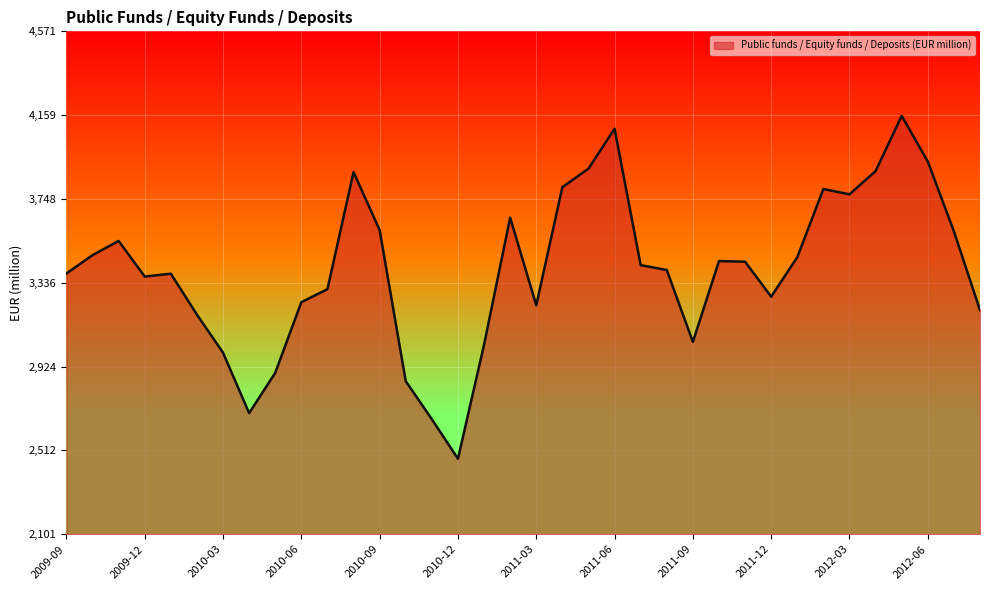

What is the minimum value shown in the chart?

2472